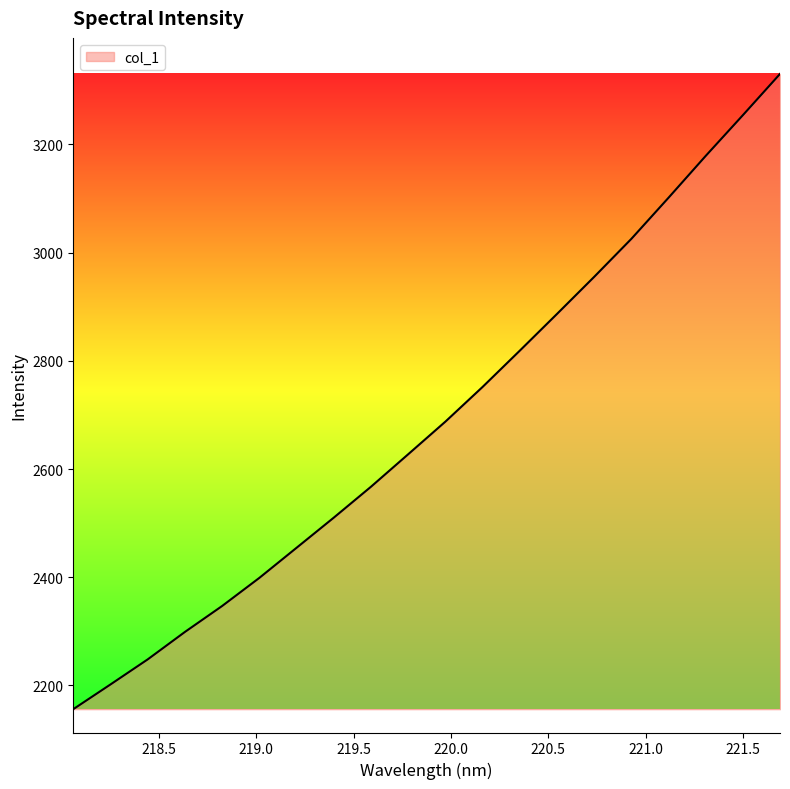

What is the greatest value displayed?

3330.5